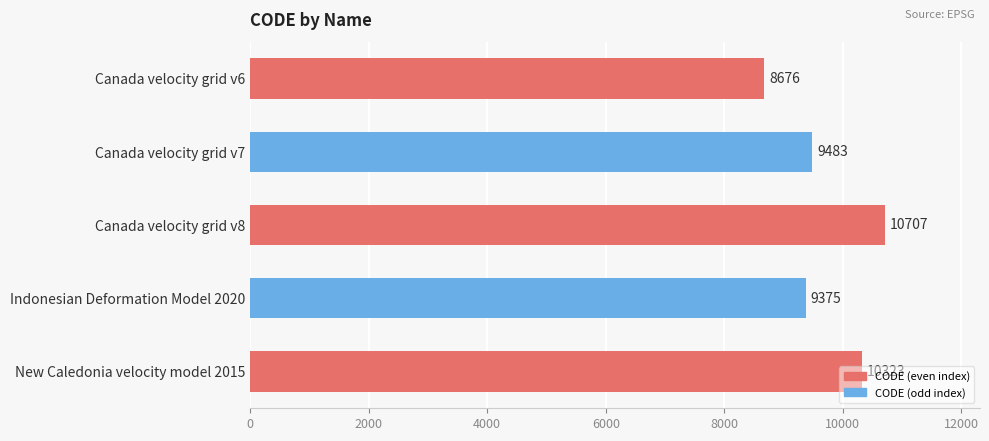

What is the ratio of the value at Canada velocity grid v7 to the value at Canada velocity grid v8?

0.9